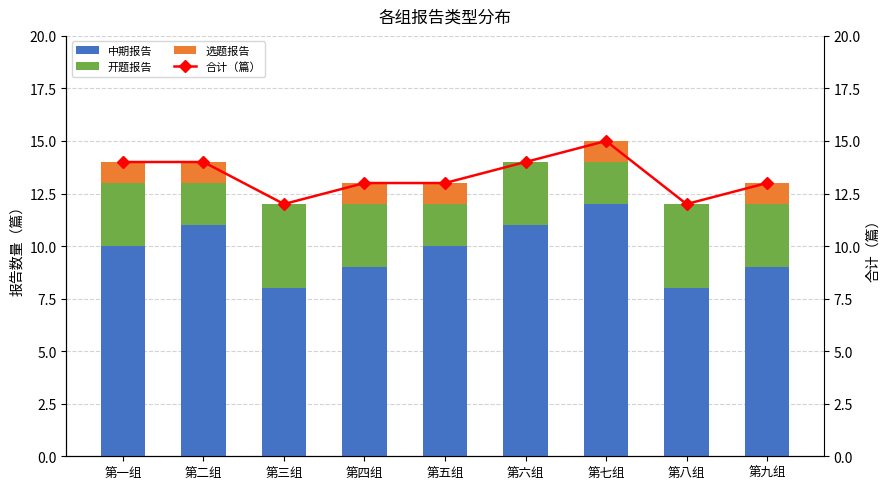

Reading left to right, list all the values displayed in this chart.

中期报告: 10	11	8	9	10	11	12	8	9
开题报告: 3	2	4	3	2	3	2	4	3
选题报告: 1	1	0	1	1	0	1	0	1
合计（篇）: 14	14	12	13	13	14	15	12	13